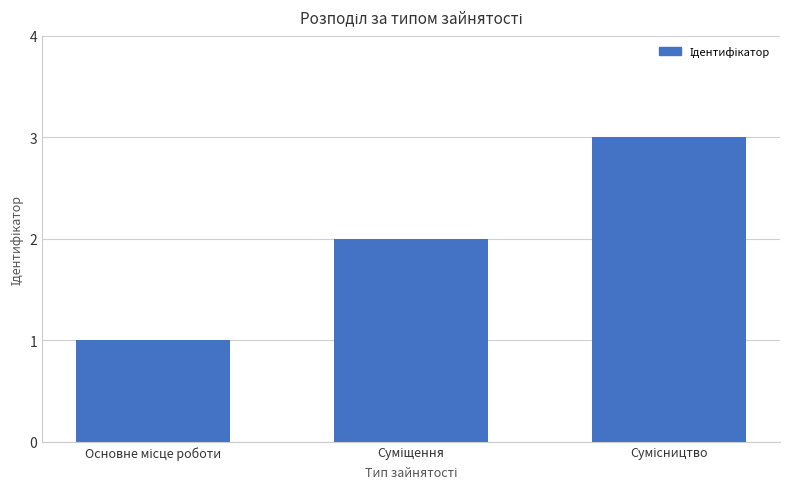

What is the smallest value displayed?

1